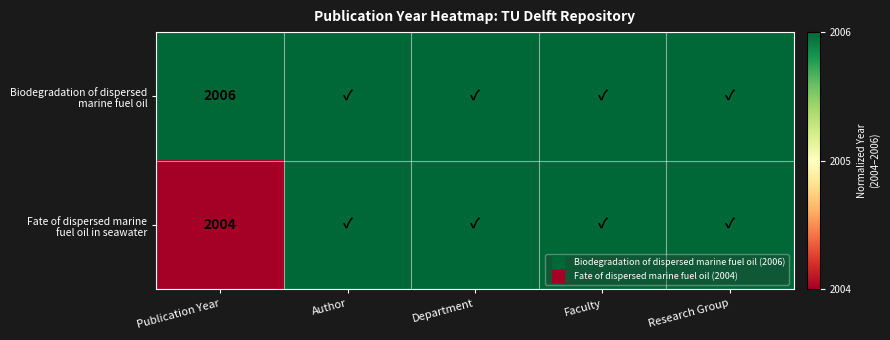

At which category is the sum across all series the highest?

Author